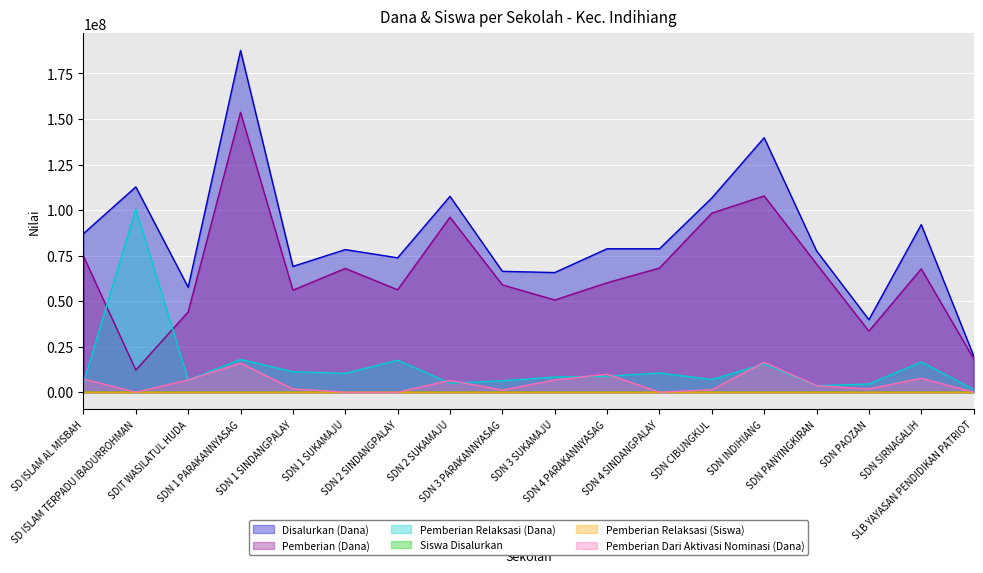

Reading left to right, list all the values displayed in this chart.

Disalurkan (Dana): SD ISLAM AL MISBAH=87075000	SD ISLAM TERPADU IBADURROHMAN=112725000	SDIT WASILATUL HUDA=57600000	SDN 1 PARAKANNYASAG=187650000	SDN 1 SINDANGPALAY=69075000	SDN 1 SUKAMAJU=78300000	SDN 2 SINDANGPALAY=73800000	SDN 2 SUKAMAJU=107550000	SDN 3 PARAKANNYASAG=66375000	SDN 3 SUKAMAJU=65700000	SDN 4 PARAKANNYASAG=78750000	SDN 4 SINDANGPALAY=78750000	SDN CIBUNGKUL=106650000	SDN INDIHIANG=139725000	SDN PANYINGKIRAN=77625000	SDN PAOZAN=39825000	SDN SIRNAGALIH=92025000	SLB YAYASAN PENDIDIKAN PATRIOT=20025000
Pemberian (Dana): SD ISLAM AL MISBAH=74700000	SD ISLAM TERPADU IBADURROHMAN=12150000	SDIT WASILATUL HUDA=44100000	SDN 1 PARAKANNYASAG=153675000	SDN 1 SINDANGPALAY=56025000	SDN 1 SUKAMAJU=67950000	SDN 2 SINDANGPALAY=56250000	SDN 2 SUKAMAJU=96075000	SDN 3 PARAKANNYASAG=58950000	SDN 3 SUKAMAJU=50625000	SDN 4 PARAKANNYASAG=60075000	SDN 4 SINDANGPALAY=68175000	SDN CIBUNGKUL=98325000	SDN INDIHIANG=107775000	SDN PANYINGKIRAN=70425000	SDN PAOZAN=33525000	SDN SIRNAGALIH=67725000	SLB YAYASAN PENDIDIKAN PATRIOT=18450000
Pemberian Relaksasi (Dana): SD ISLAM AL MISBAH=5175000	SD ISLAM TERPADU IBADURROHMAN=100575000	SDIT WASILATUL HUDA=6750000	SDN 1 PARAKANNYASAG=18000000	SDN 1 SINDANGPALAY=11250000	SDN 1 SUKAMAJU=10350000	SDN 2 SINDANGPALAY=17550000	SDN 2 SUKAMAJU=4950000	SDN 3 PARAKANNYASAG=6300000	SDN 3 SUKAMAJU=8325000	SDN 4 PARAKANNYASAG=8775000	SDN 4 SINDANGPALAY=10575000	SDN CIBUNGKUL=6975000	SDN INDIHIANG=15525000	SDN PANYINGKIRAN=3600000	SDN PAOZAN=4500000	SDN SIRNAGALIH=16650000	SLB YAYASAN PENDIDIKAN PATRIOT=1575000
Siswa Disalurkan: SD ISLAM AL MISBAH=219	SD ISLAM TERPADU IBADURROHMAN=274	SDIT WASILATUL HUDA=140	SDN 1 PARAKANNYASAG=471	SDN 1 SINDANGPALAY=183	SDN 1 SUKAMAJU=192	SDN 2 SINDANGPALAY=193	SDN 2 SUKAMAJU=265	SDN 3 PARAKANNYASAG=172	SDN 3 SUKAMAJU=172	SDN 4 PARAKANNYASAG=195	SDN 4 SINDANGPALAY=198	SDN CIBUNGKUL=269	SDN INDIHIANG=364	SDN PANYINGKIRAN=192	SDN PAOZAN=104	SDN SIRNAGALIH=226	SLB YAYASAN PENDIDIKAN PATRIOT=48
Pemberian Relaksasi (Siswa): SD ISLAM AL MISBAH=22	SD ISLAM TERPADU IBADURROHMAN=247	SDIT WASILATUL HUDA=27	SDN 1 PARAKANNYASAG=59	SDN 1 SINDANGPALAY=36	SDN 1 SUKAMAJU=25	SDN 2 SINDANGPALAY=68	SDN 2 SUKAMAJU=13	SDN 3 PARAKANNYASAG=27	SDN 3 SUKAMAJU=31	SDN 4 PARAKANNYASAG=30	SDN 4 SINDANGPALAY=30	SDN CIBUNGKUL=28	SDN INDIHIANG=66	SDN PANYINGKIRAN=16	SDN PAOZAN=17	SDN SIRNAGALIH=51	SLB YAYASAN PENDIDIKAN PATRIOT=6
Pemberian Dari Aktivasi Nominasi (Dana): SD ISLAM AL MISBAH=7200000	SD ISLAM TERPADU IBADURROHMAN=0	SDIT WASILATUL HUDA=6750000	SDN 1 PARAKANNYASAG=15975000	SDN 1 SINDANGPALAY=1800000	SDN 1 SUKAMAJU=0	SDN 2 SINDANGPALAY=0	SDN 2 SUKAMAJU=6525000	SDN 3 PARAKANNYASAG=1125000	SDN 3 SUKAMAJU=6750000	SDN 4 PARAKANNYASAG=9900000	SDN 4 SINDANGPALAY=0	SDN CIBUNGKUL=1350000	SDN INDIHIANG=16425000	SDN PANYINGKIRAN=3600000	SDN PAOZAN=1800000	SDN SIRNAGALIH=7650000	SLB YAYASAN PENDIDIKAN PATRIOT=0